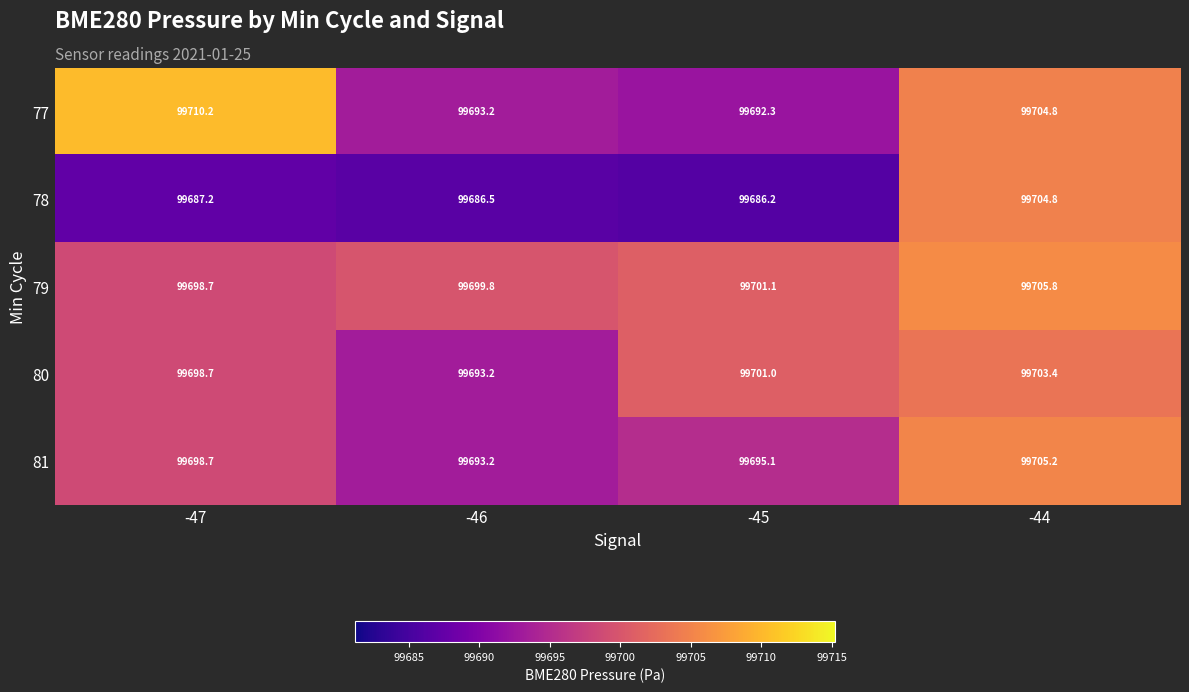

Reading left to right, list all the values displayed in this chart.

77: -47=99710.2	-46=99693.2	-45=99692.3	-44=99704.8
78: -47=99687.2	-46=99686.5	-45=99686.2	-44=99704.8
79: -47=99698.7	-46=99699.8	-45=99701.1	-44=99705.8
80: -47=99698.7	-46=99693.2	-45=99701.0	-44=99703.4
81: -47=99698.7	-46=99693.2	-45=99695.1	-44=99705.2